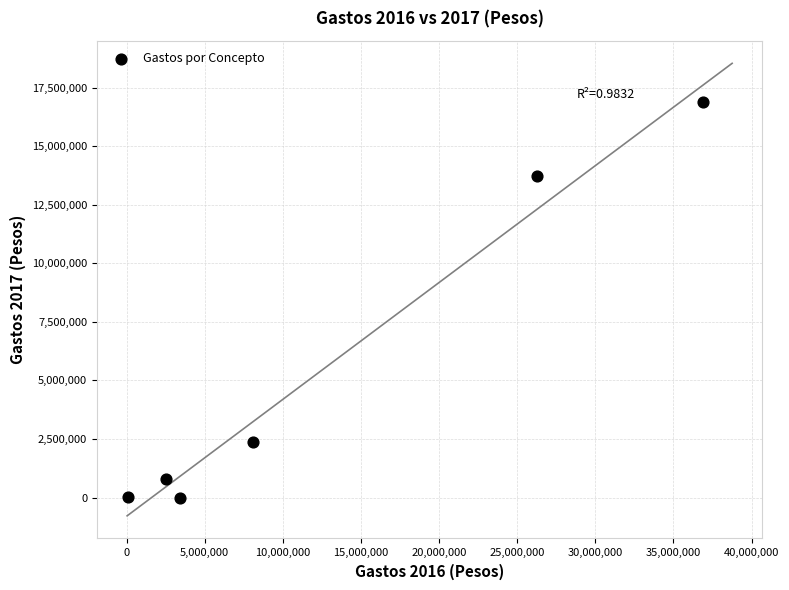

What is the range of Y values (max minus min)?

16873448.8